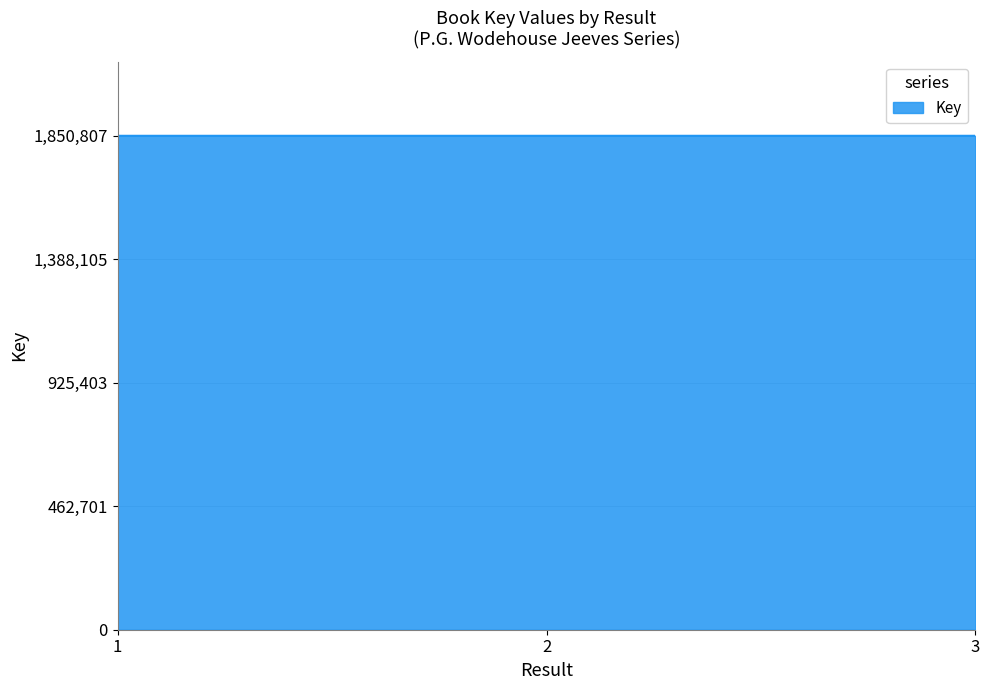

What is the smallest value displayed?

1850783